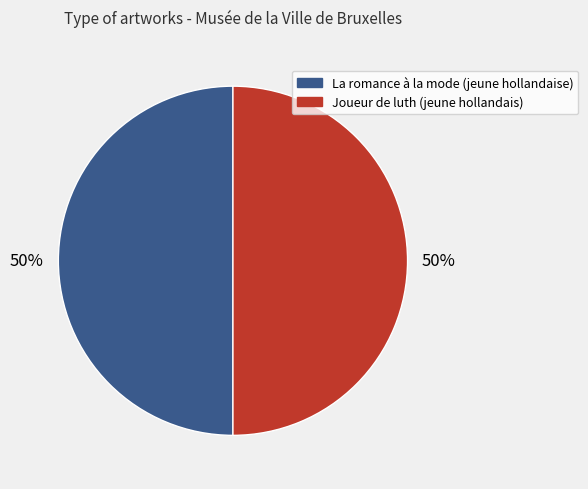

Is the sum of Joueur de luth (jeune hollandais) and La romance à la mode (jeune hollandaise) greater than half?

Yes